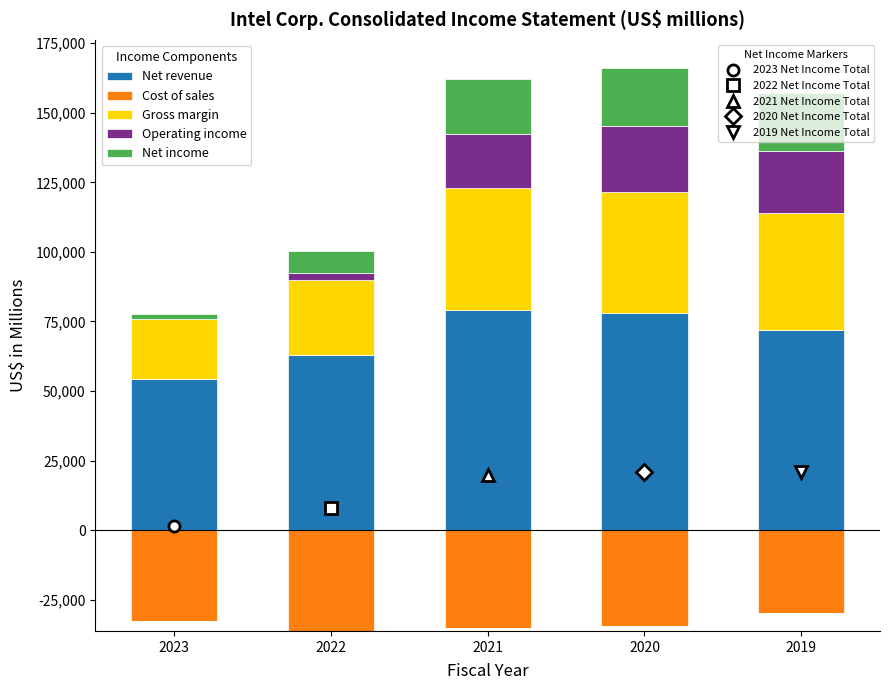

What is the total value across all series at 2019?

157188